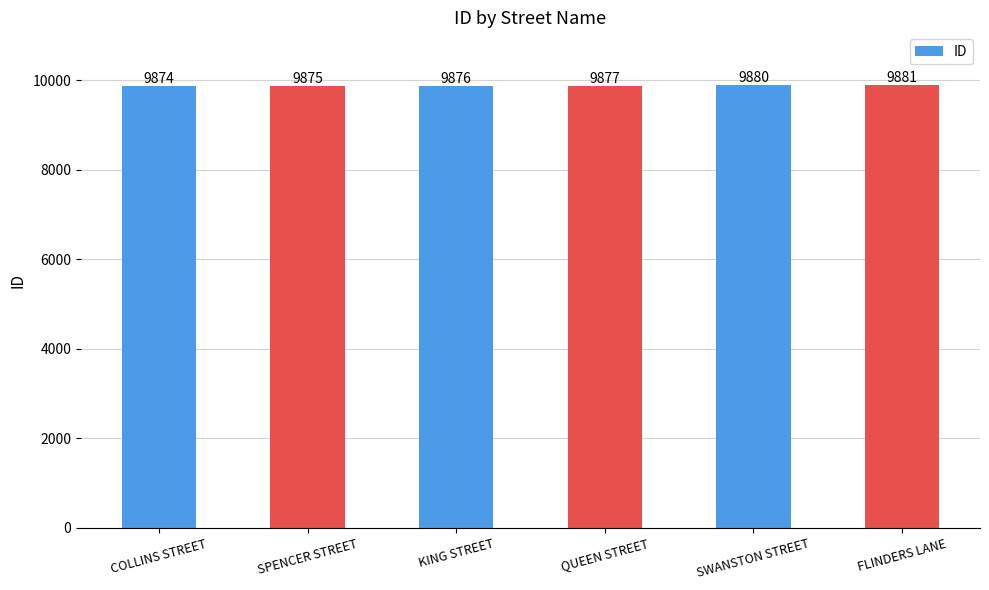

What is the sum of the values at SPENCER STREET and KING STREET?

19751